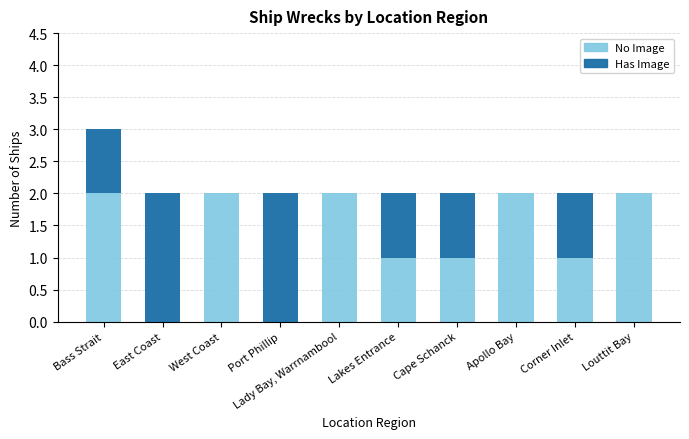

The value of No Image at Cape Schanck is 1. True or false?

True